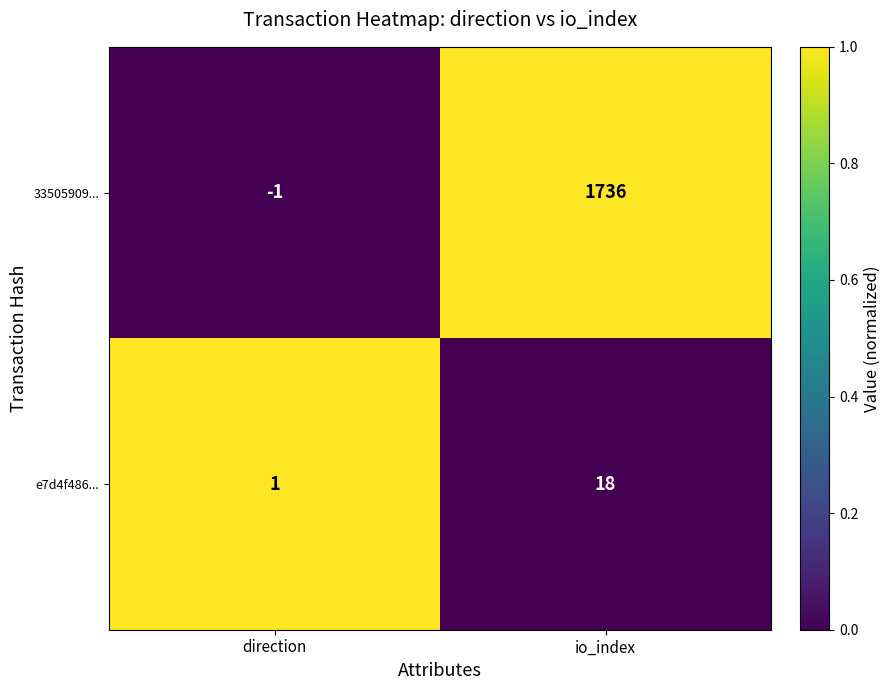

At which label is e7d4f486... closest to 9?

direction